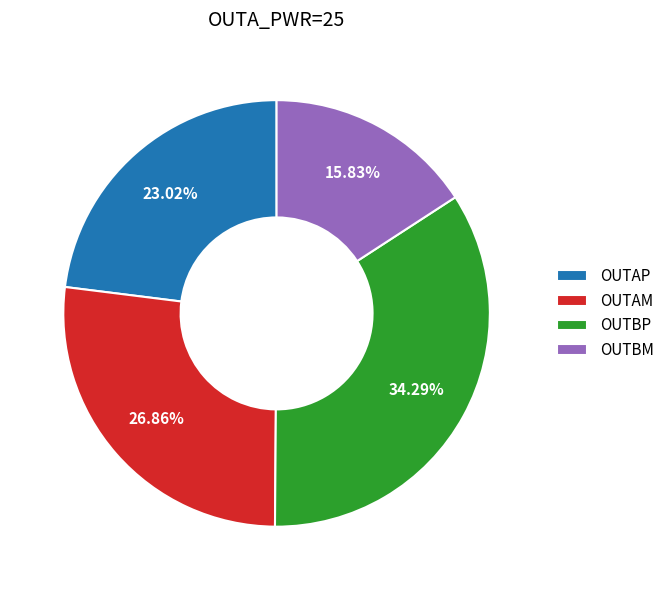

Rank the categories by value from highest to lowest.

OUTBP, OUTAM, OUTAP, OUTBM